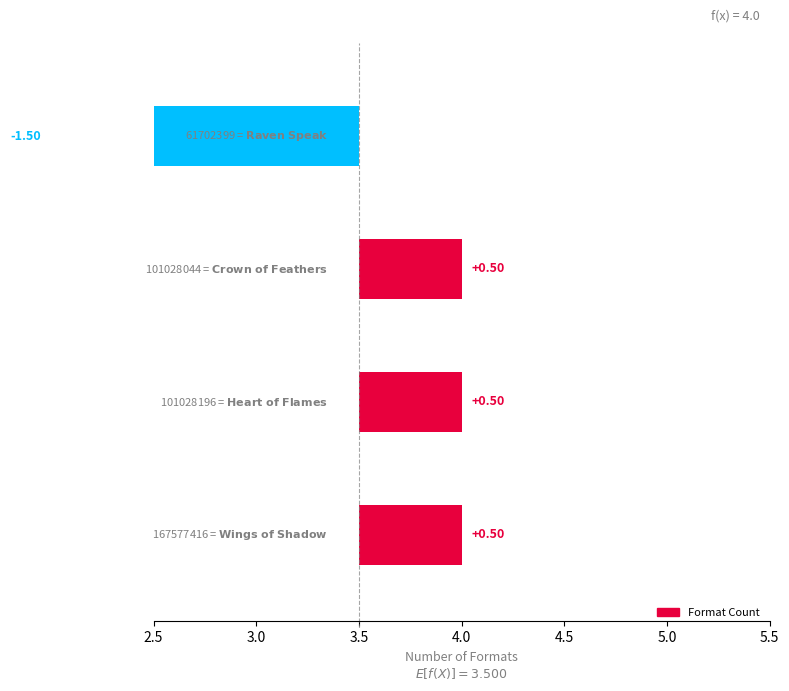

Which has a higher value, Heart of Flames or Wings of Shadow?

Heart of Flames